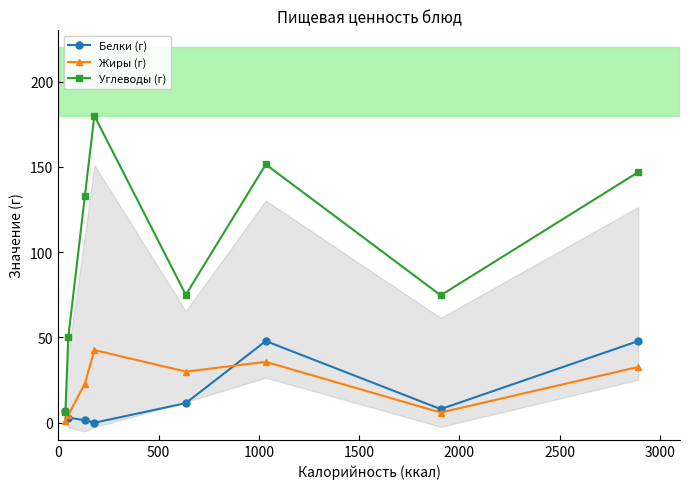

How many interior local peaks does the Белки (г) series have?

1